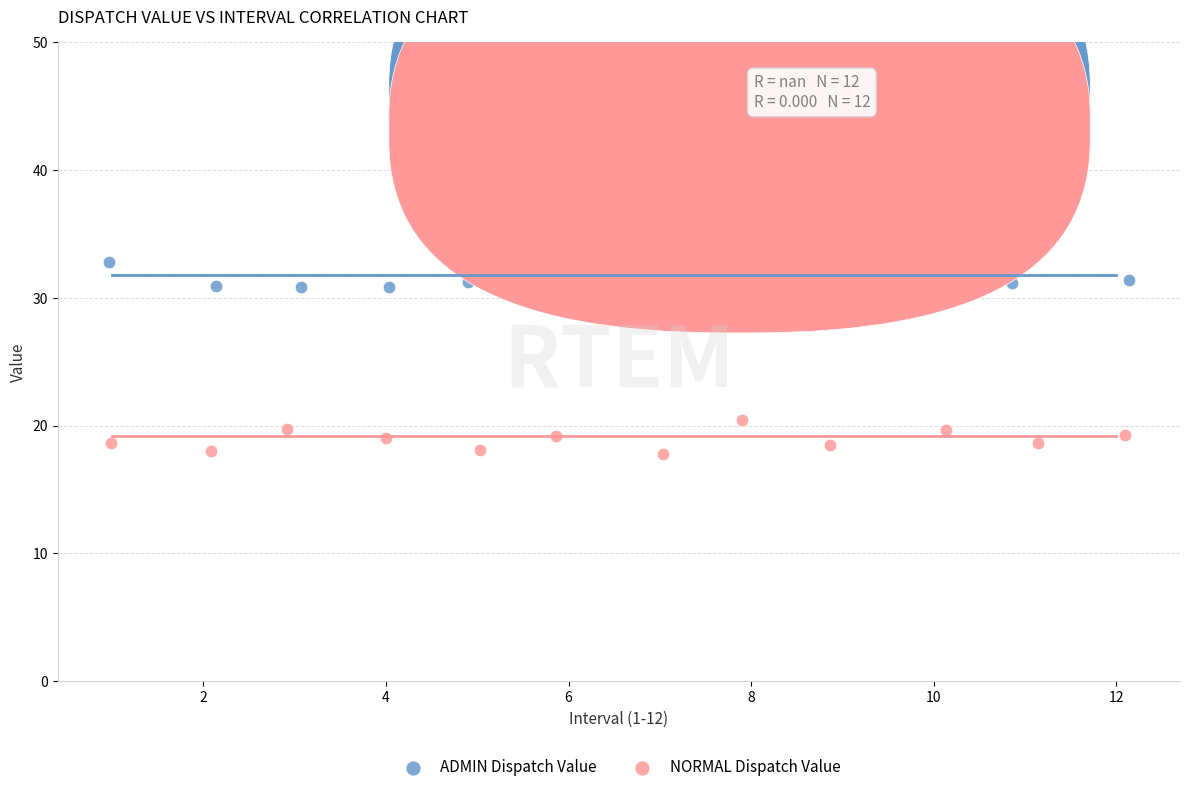

Which series reaches the minimum Y coordinate?

NORMAL Dispatch Value